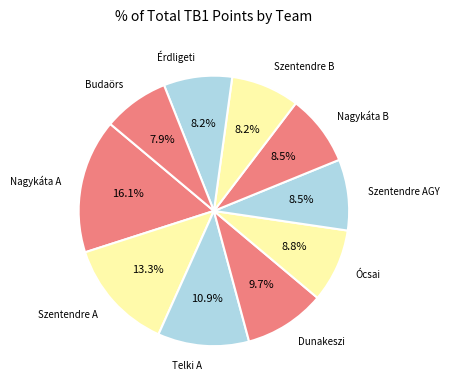

Which category has the biggest portion of the pie?

Nagykáta A